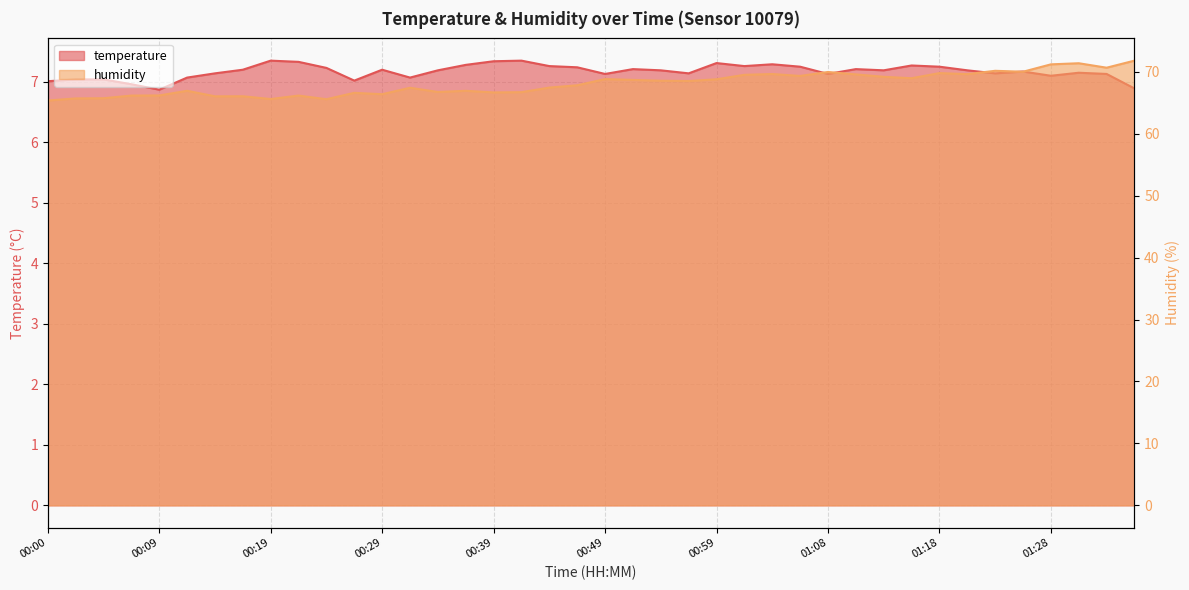

At which category does temperature reach its first local valley?

00:09